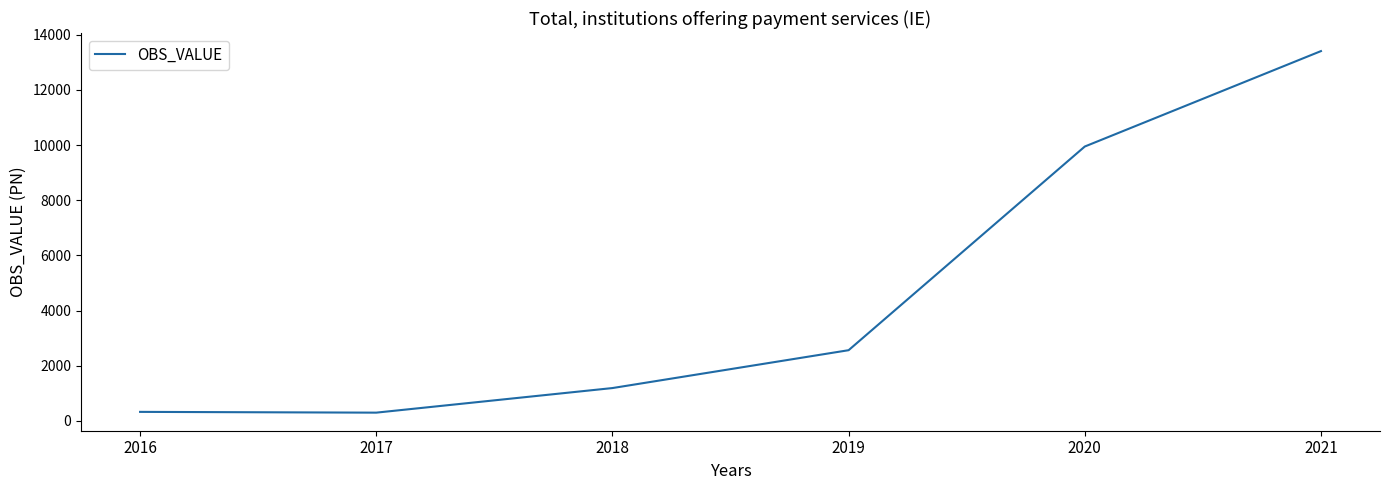

Approximately how many times larger is the value at 2021 compared to 2020?

1.3